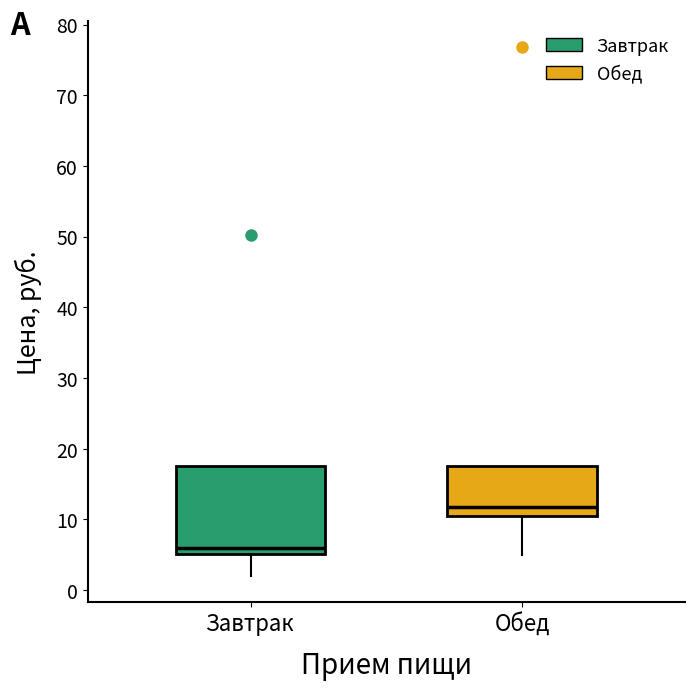

Reading left to right, transcribe this box plot: for each box, give where its median line is, the range the box spans, and where its two whiskers end, as read against the y-axis. The values are not printed on the chart, so give them approximately, as read against the axis.

Завтрак: median 6, box 5 to 18, whiskers 2 to 18
Обед: median 12, box 11 to 18, whiskers 5 to 18